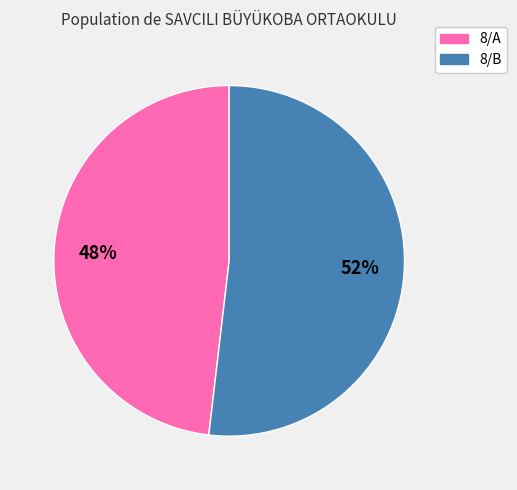

Is there any slice that represents more than half of the pie?

Yes